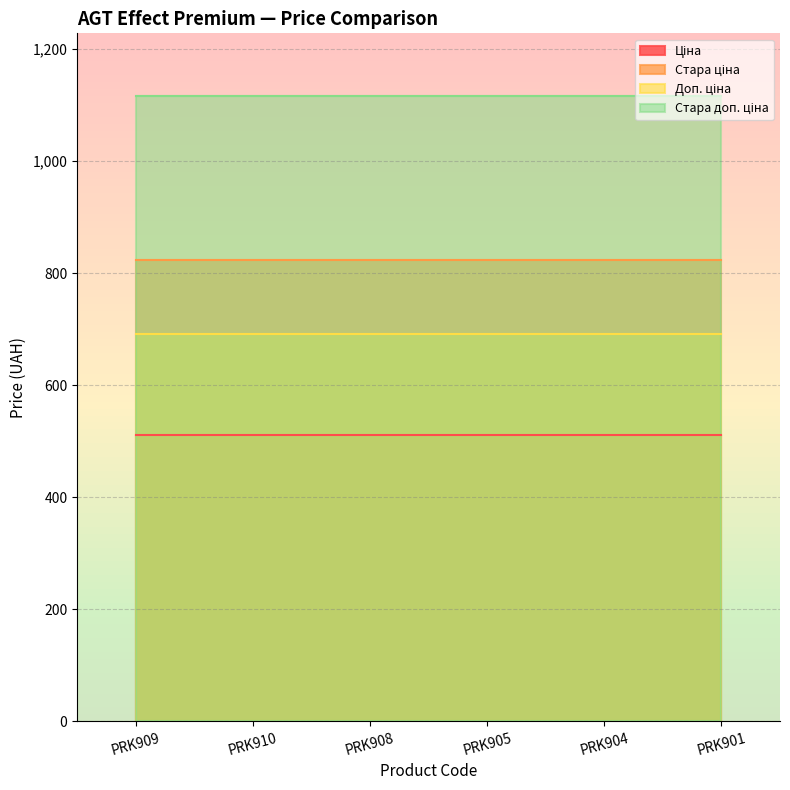

Is the value of Стара ціна at PRK905 greater than the value of Стара доп. ціна at PRK908?

No